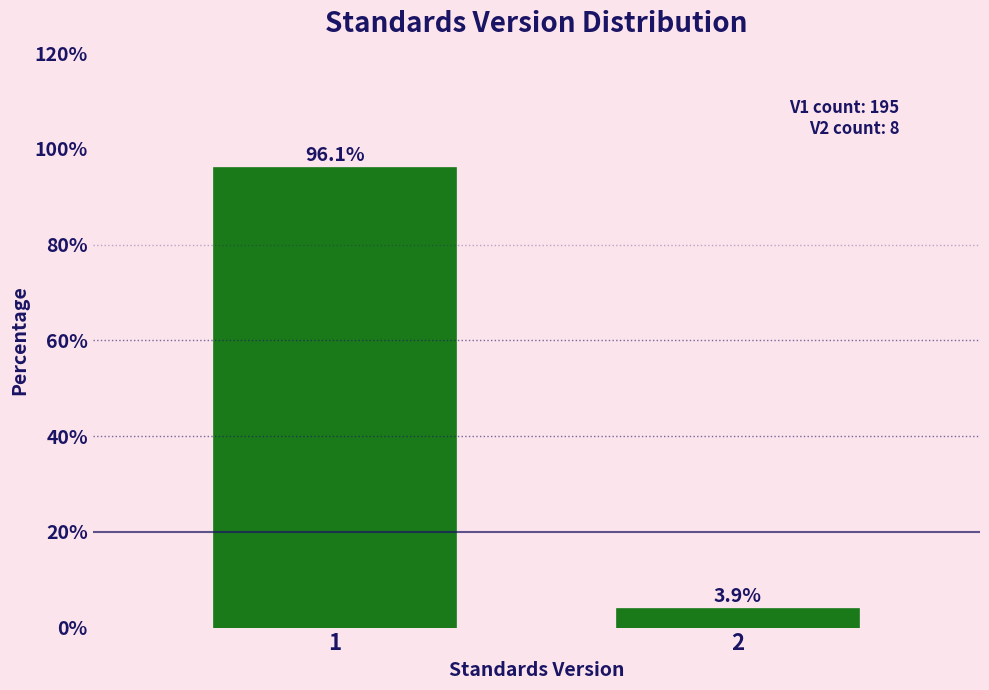

Reading left to right, extract all data points from this chart.

1=96.1	2=3.9